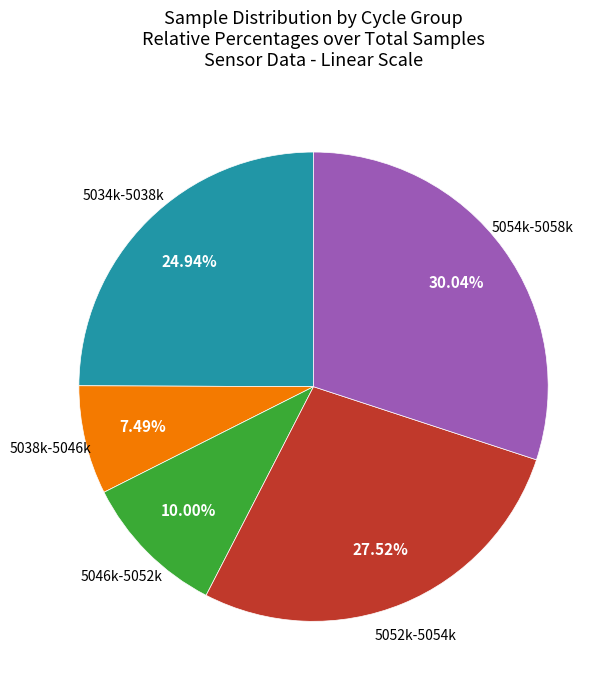

Approximately how many times larger is the value at 5034k-5038k compared to 5052k-5054k?

0.9